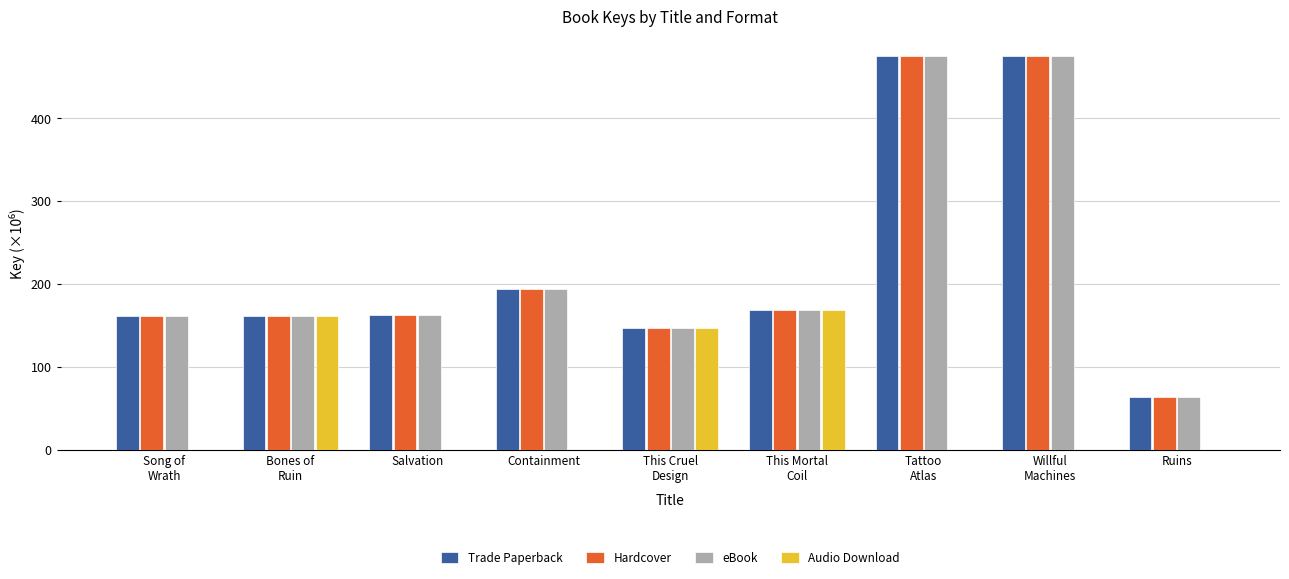

What is the maximum value shown in the chart?

474.9